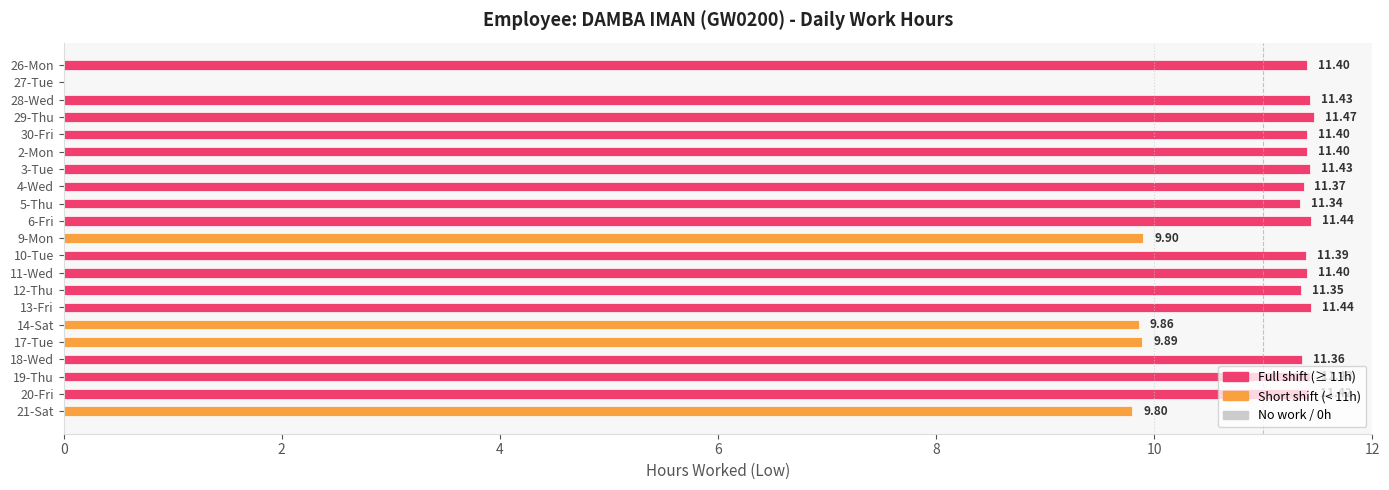

How many values exceed 11?

16